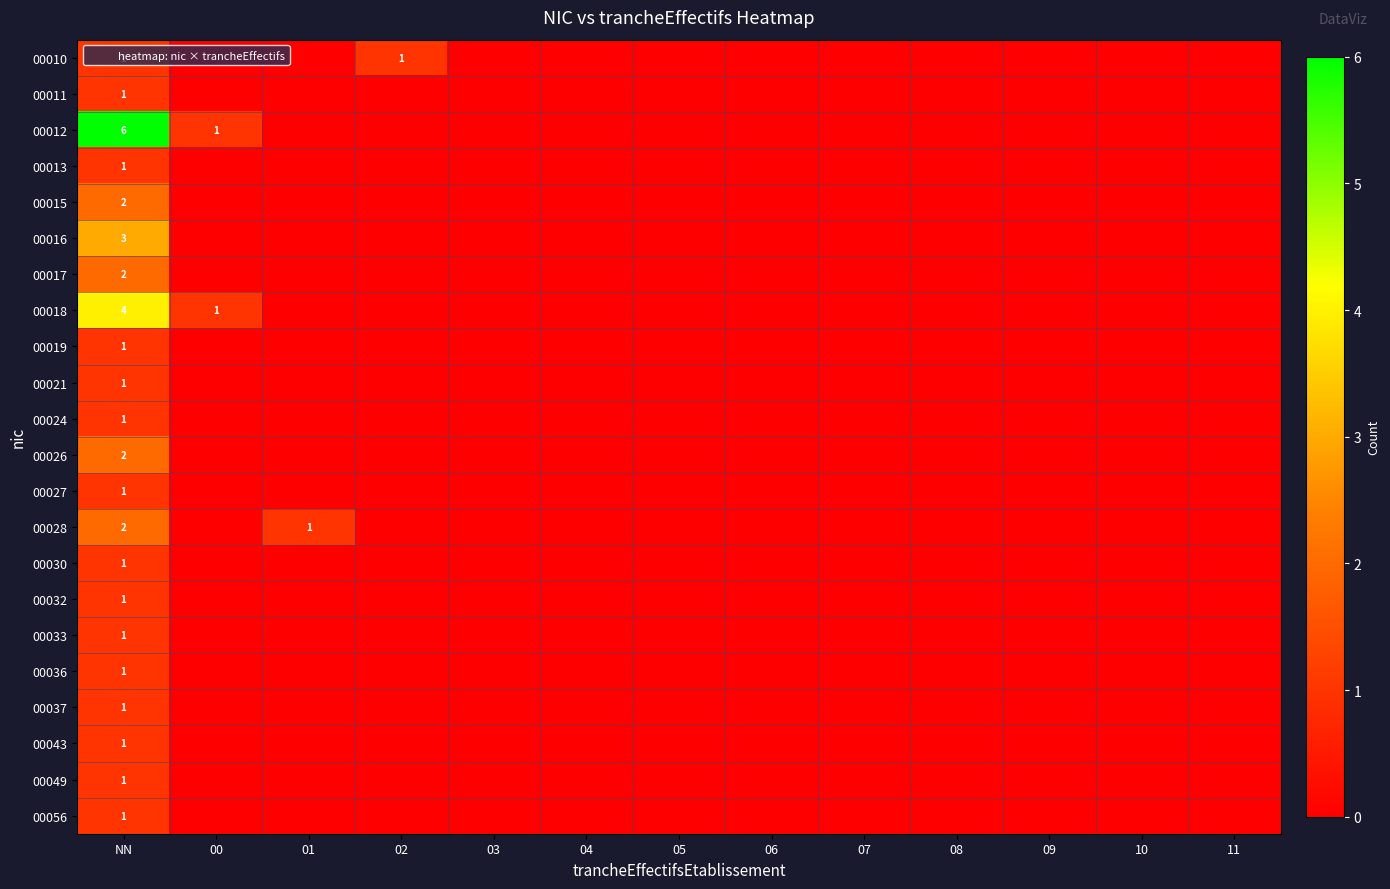

What is the sum of all 00056 values?

1